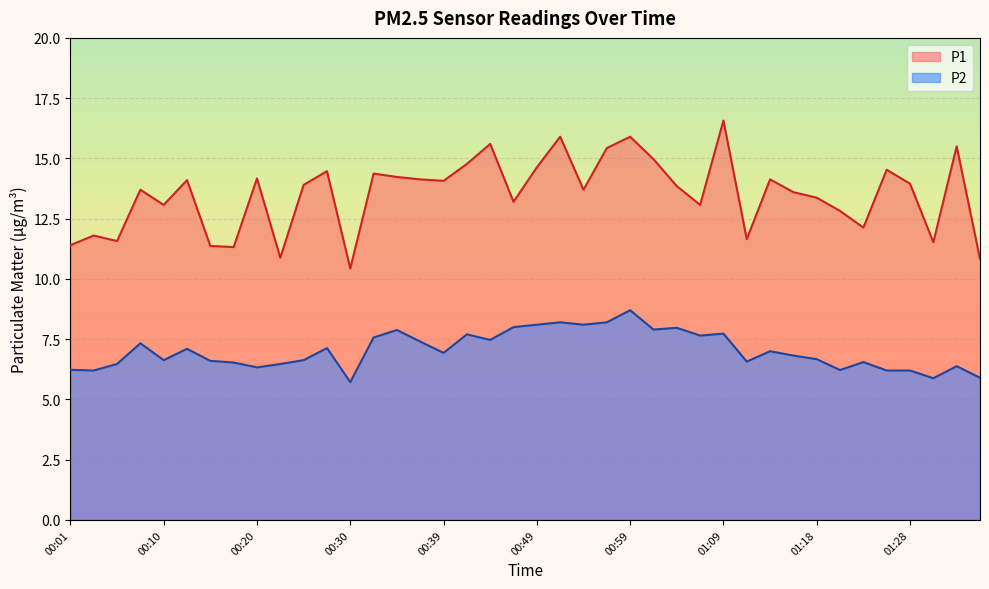

How many lines are shown in the chart?

2